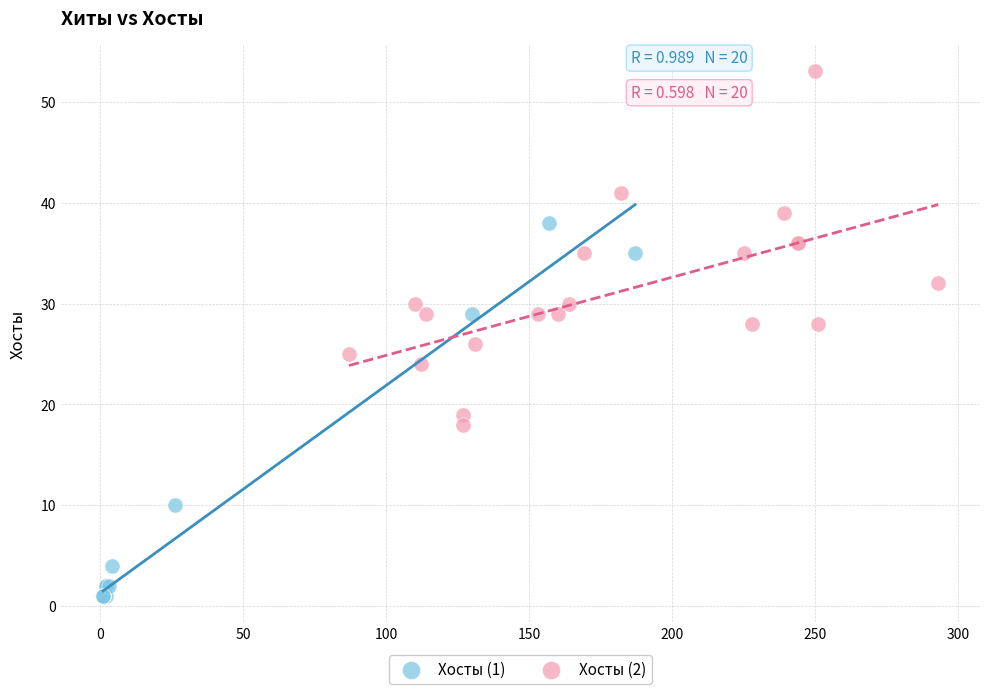

Which series reaches the maximum Y coordinate?

Хосты (2)